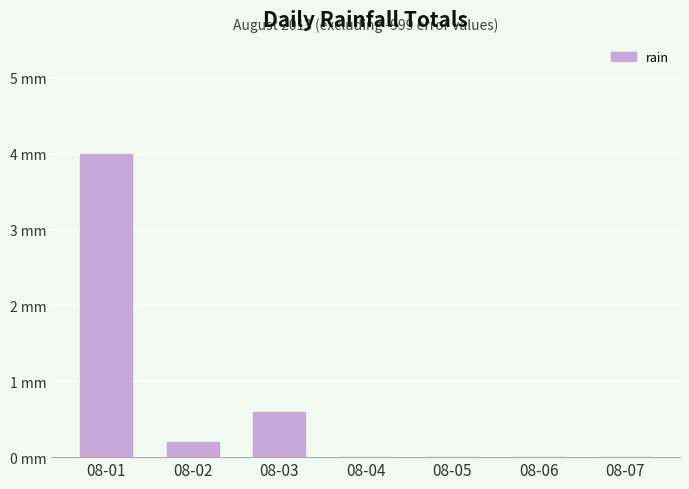

Are the bars horizontal?

No